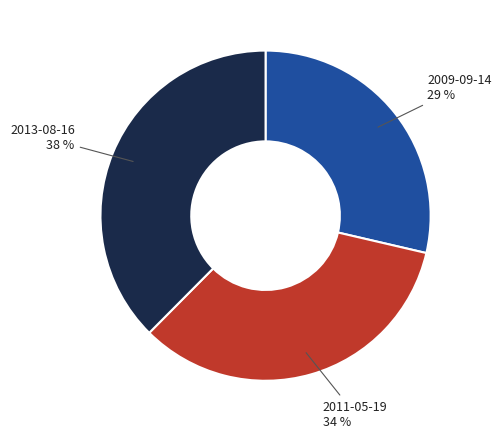

To the nearest percent, what is the difference between the 2009-09-14 and 2011-05-19 slice percentages?

5%